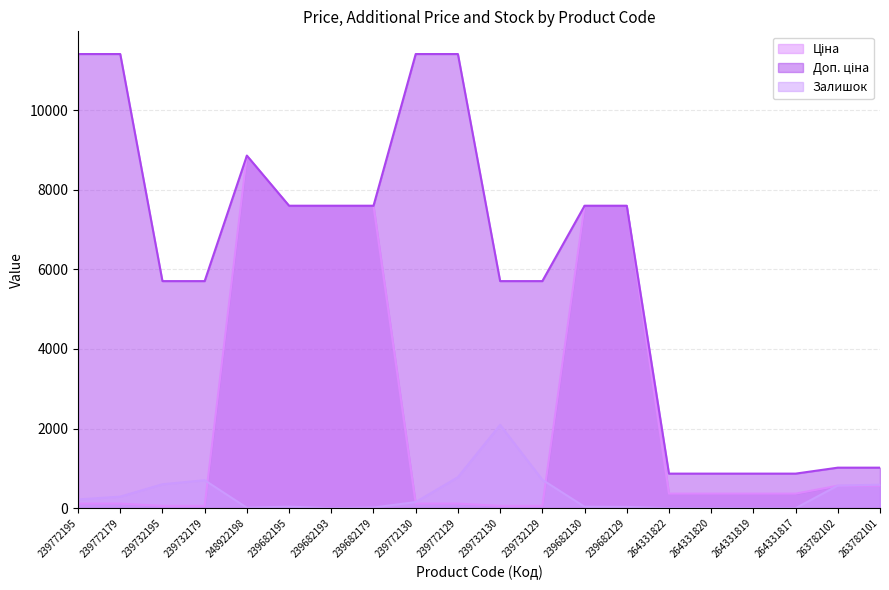

What is the highest value of the Доп. ціна series?

11410.0